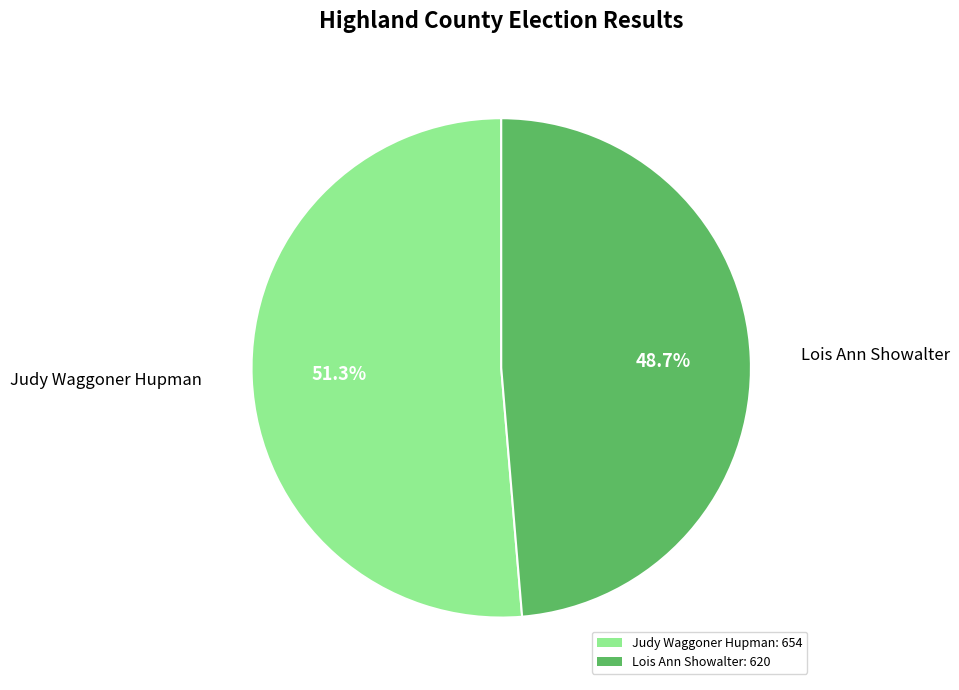

What is the smallest slice in the pie chart?

Lois Ann Showalter: 620